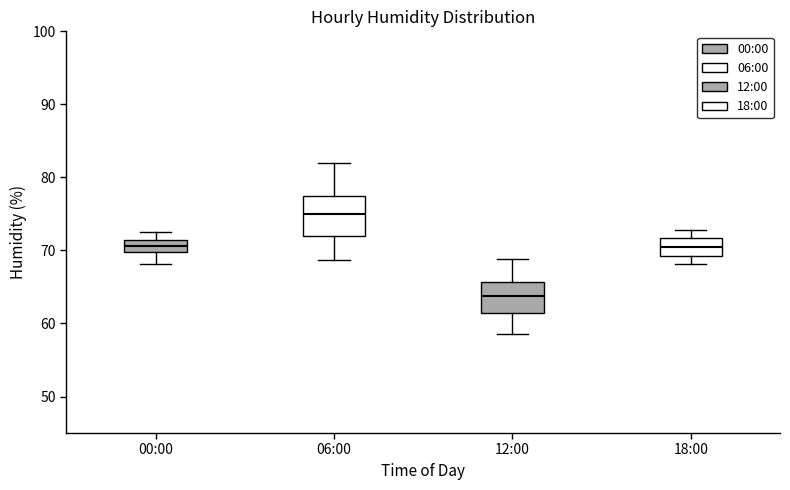

Comparing the boxes themselves (not the whiskers), which one is the tallest?

06:00